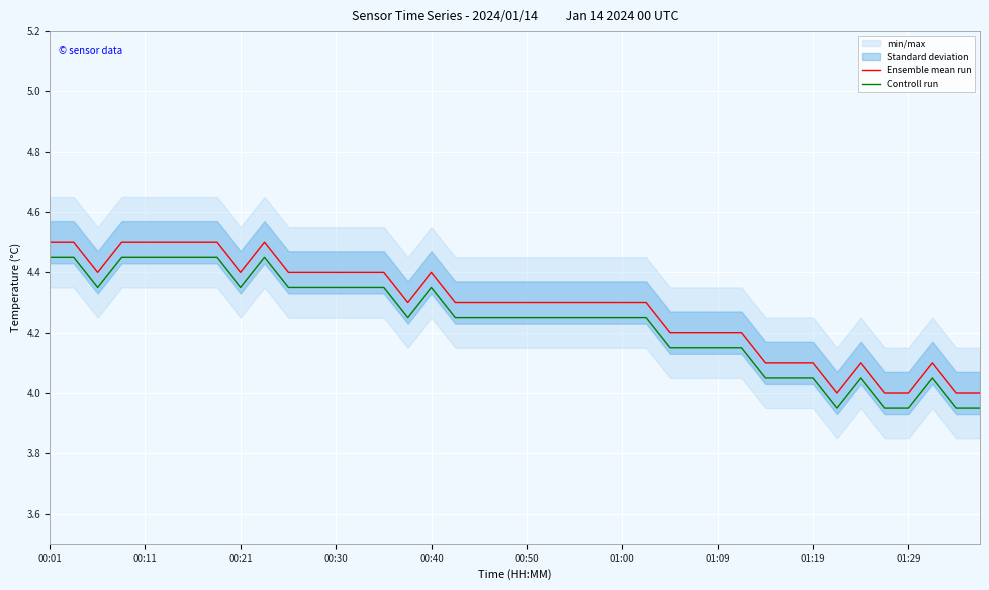

How many data points does each series have?

40